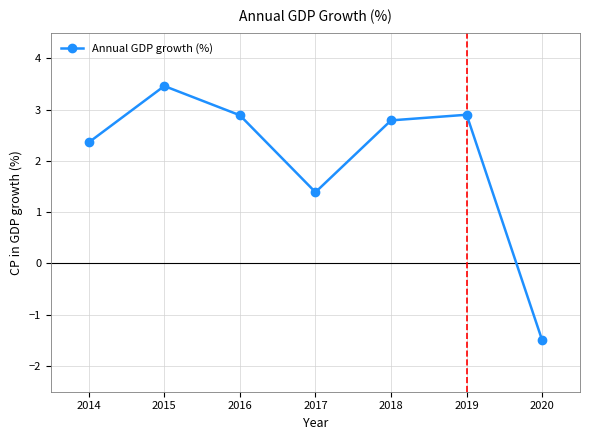

What is the change in value from 2014 to 2019?

+0.5